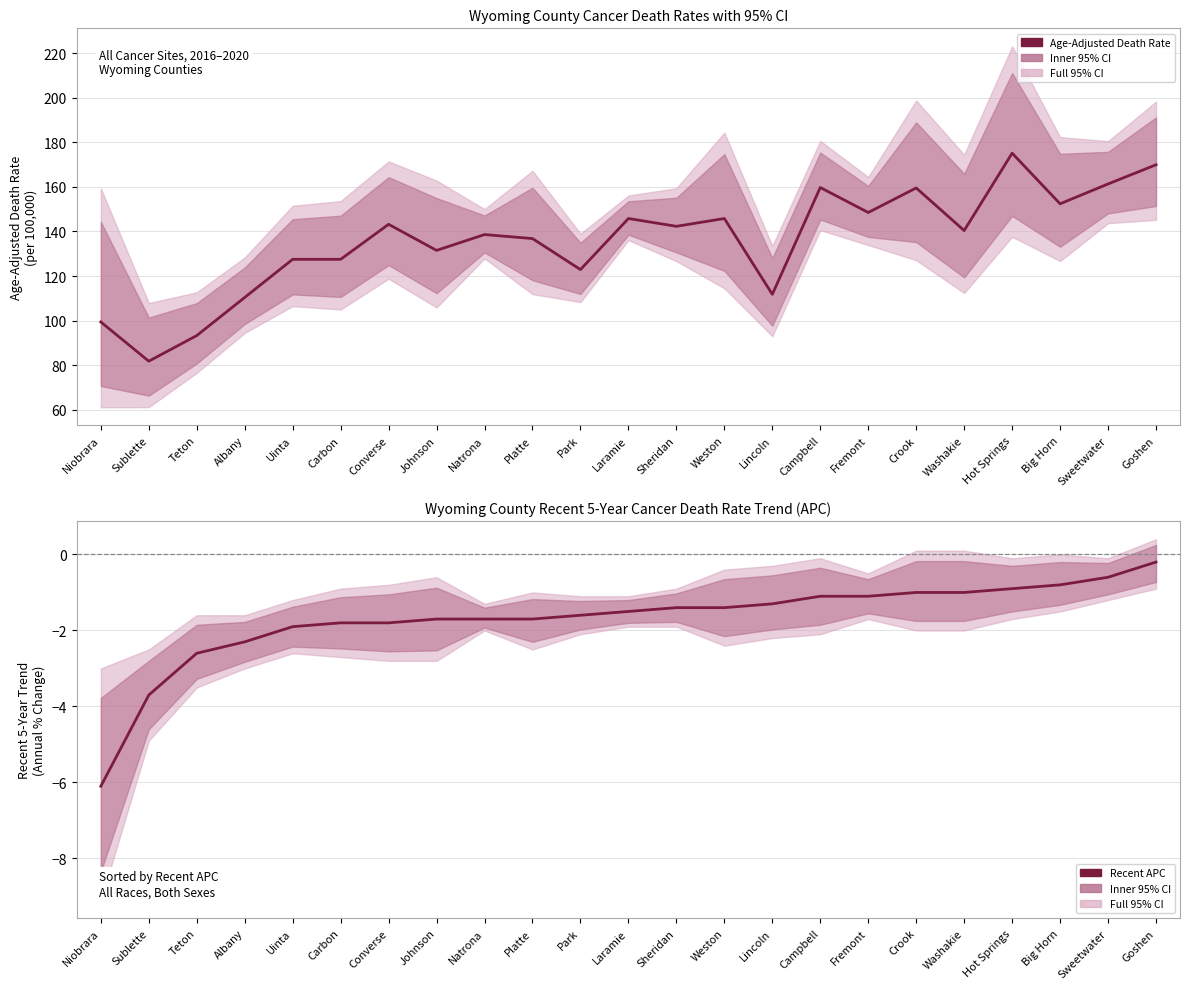

Which series has the widest spread of values?

Age-Adjusted Death Rate